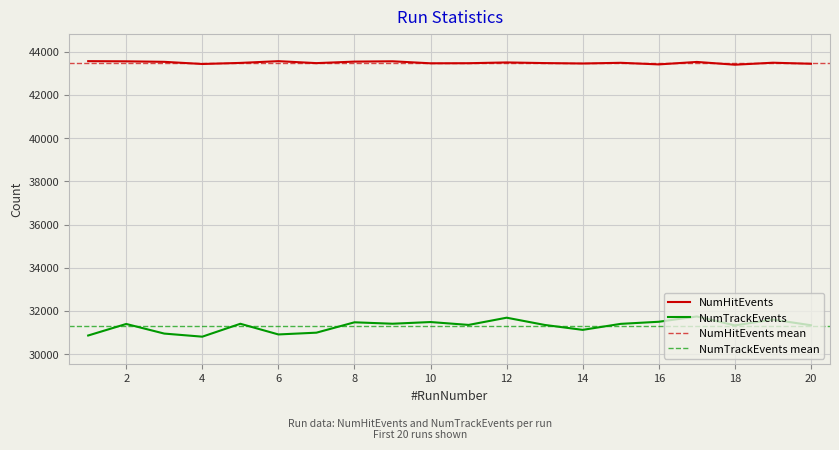

What is the value of the NumTrackEvents point at the 12th from the left?

31688